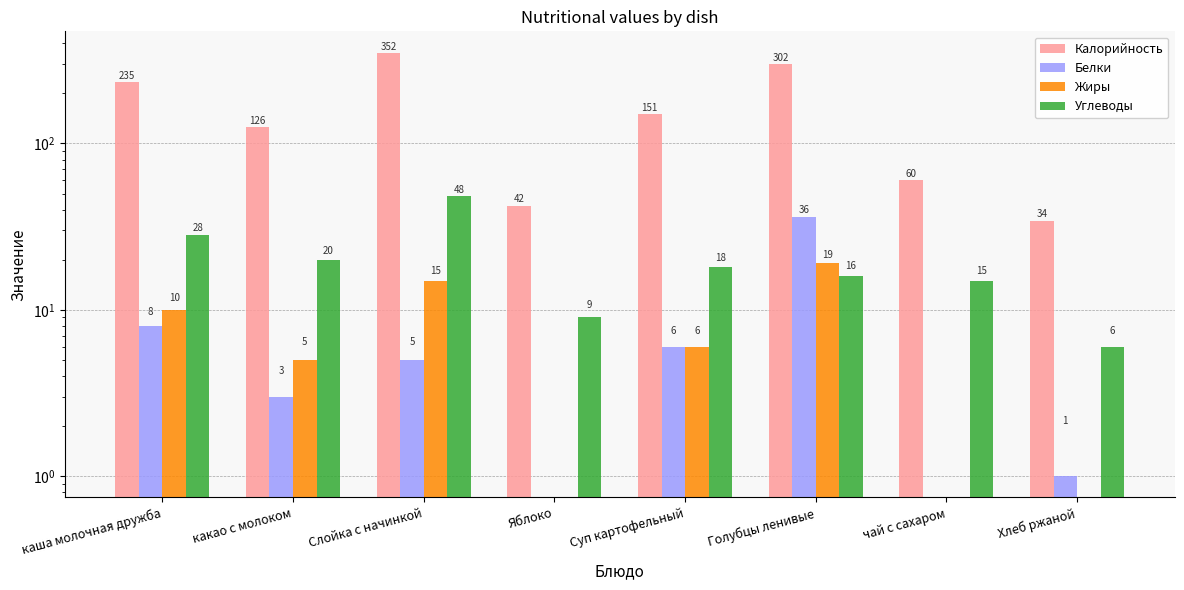

The Белки series shows 5 at Слойка с начинкой. True or false?

True